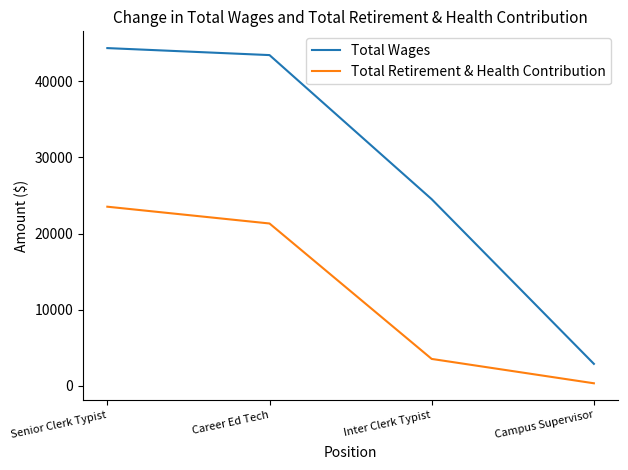

At which label does Total Retirement & Health Contribution first exceed 21317?

Senior Clerk Typist